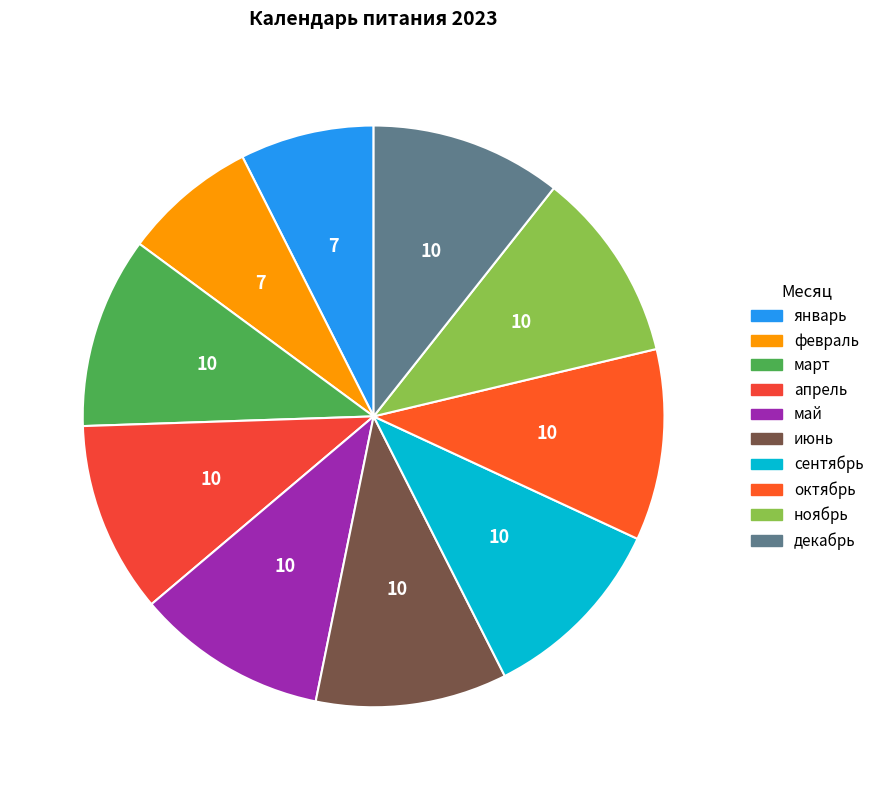

How many segments does this pie chart have?

10